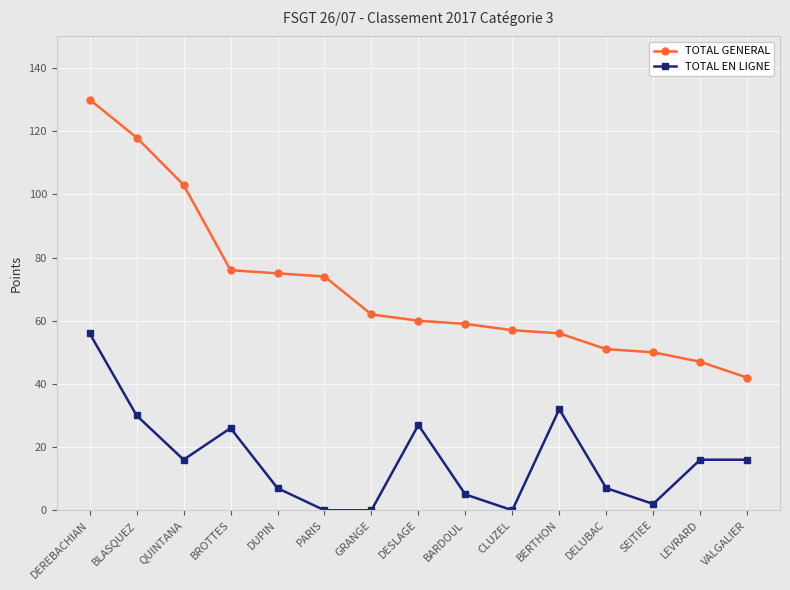

Which series has the widest spread of values?

TOTAL GENERAL